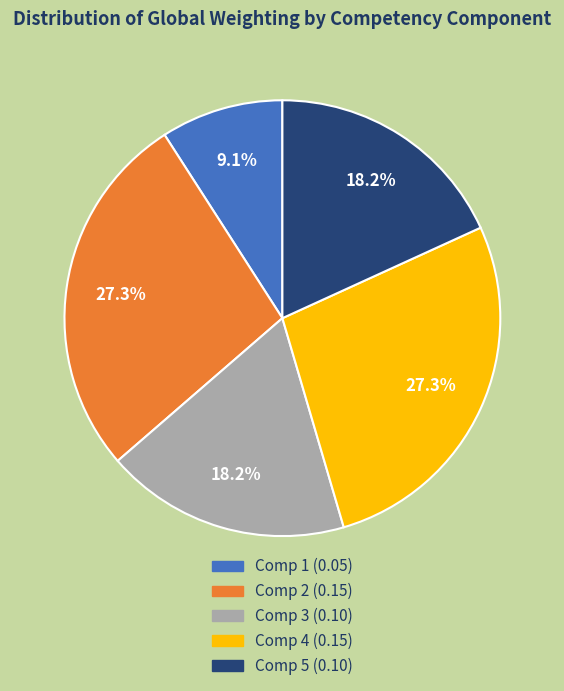

Does any single category account for the majority?

No